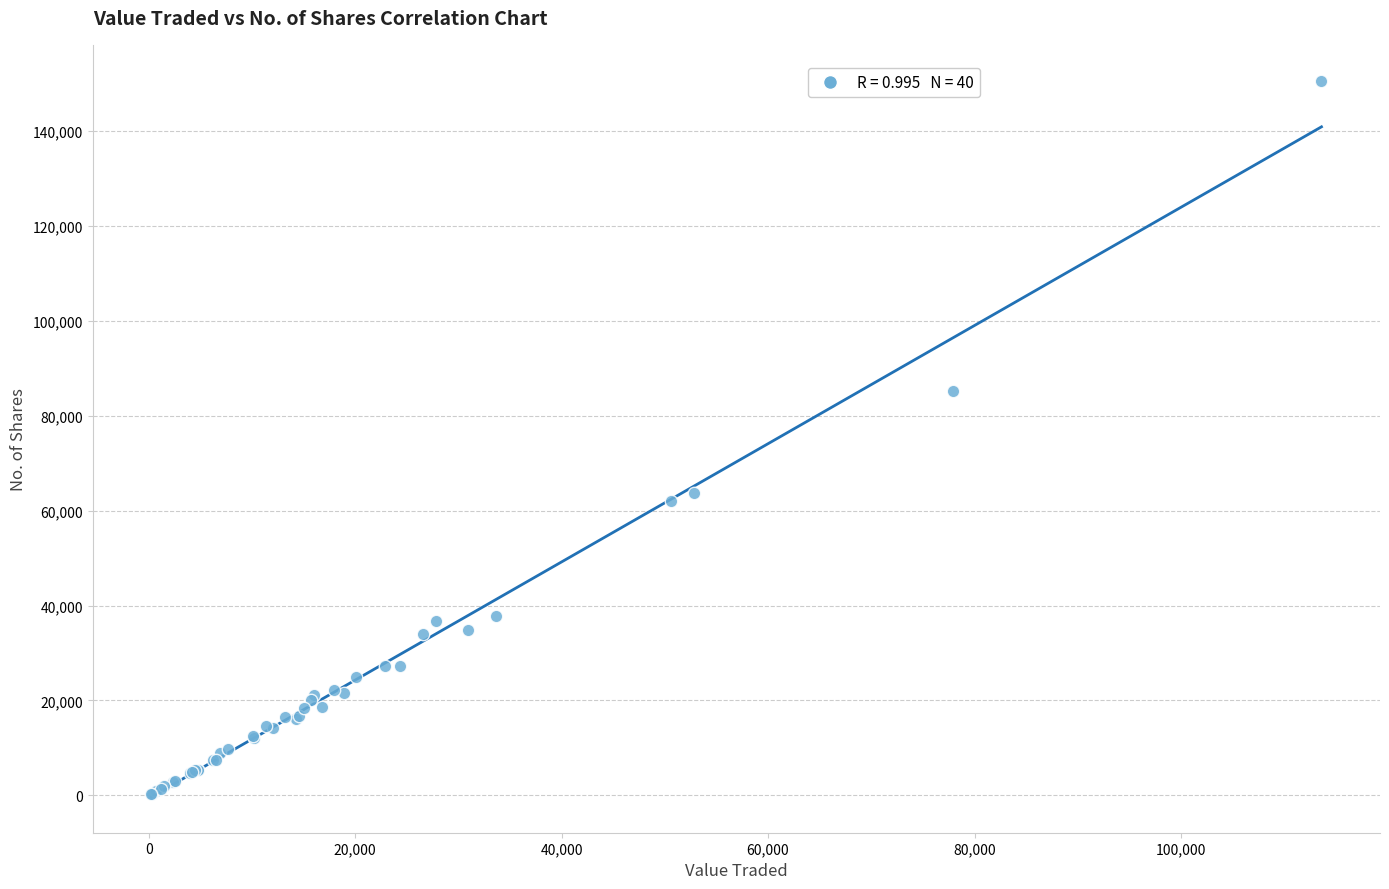

What Y value in the scatter plot is closest to 75471?

85272